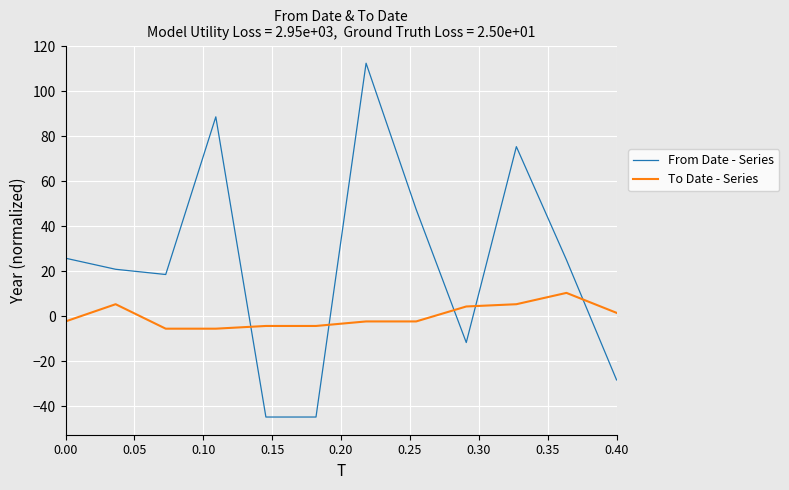

What is the minimum value for To Date - Series?

-5.6